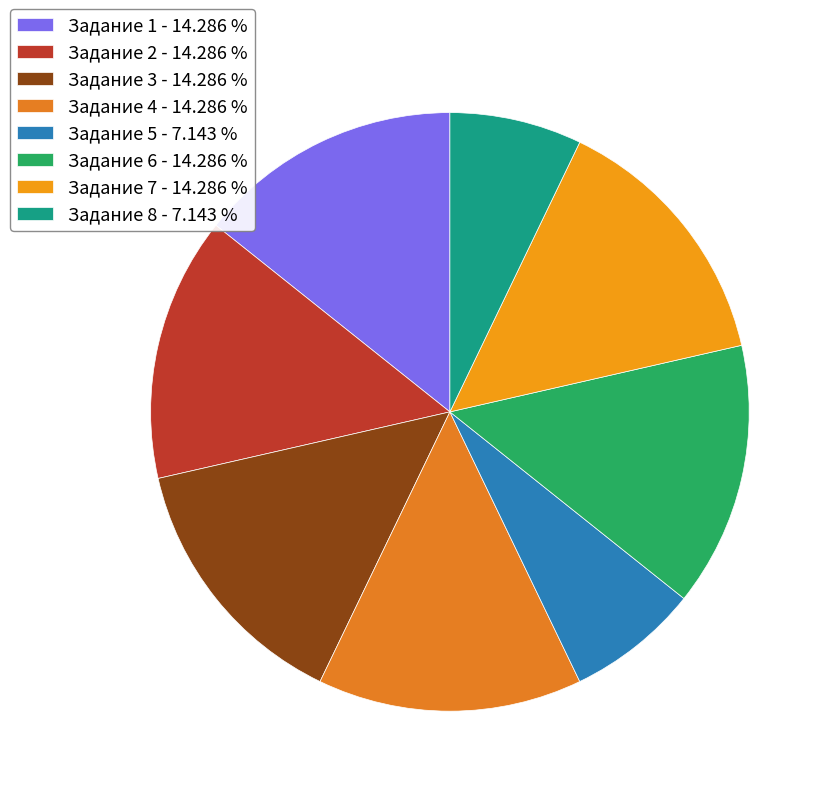

How many segments does this pie chart have?

8